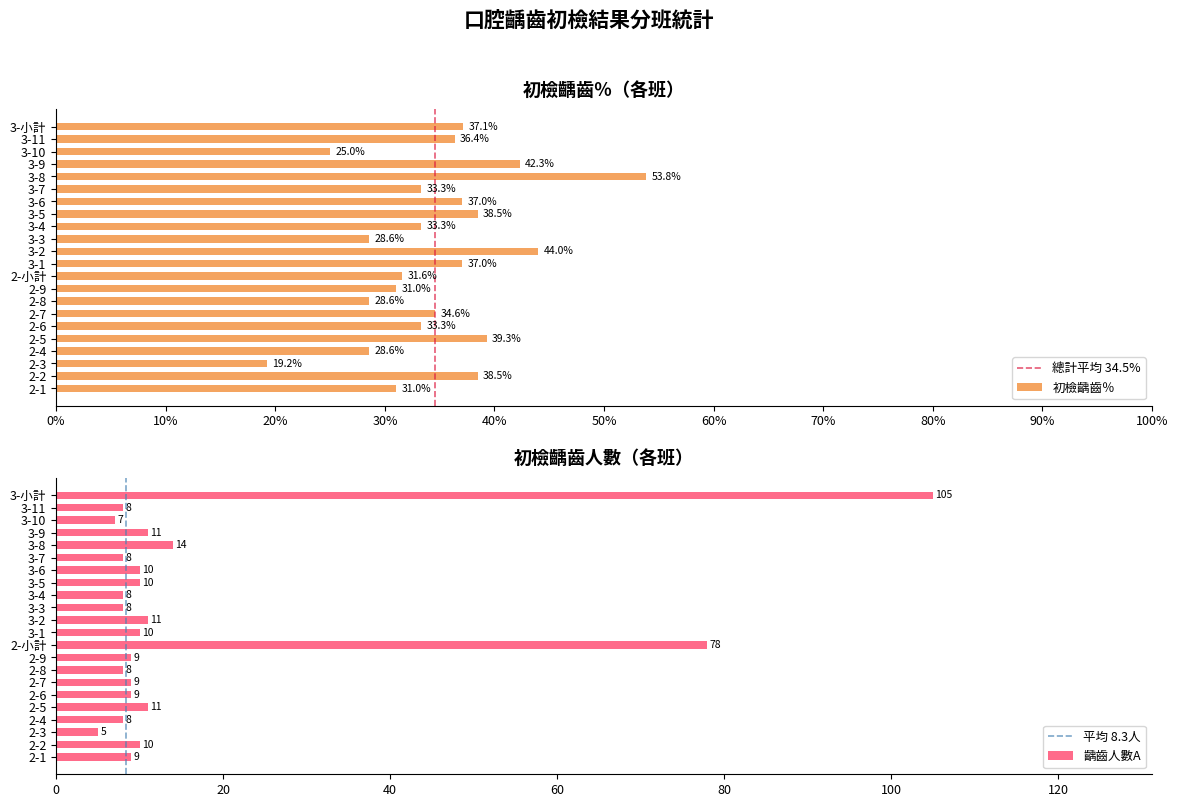

Is the value of 齲齒人數A at 2-2 greater than the value of 初檢齲齒％ at 2-9?

Yes